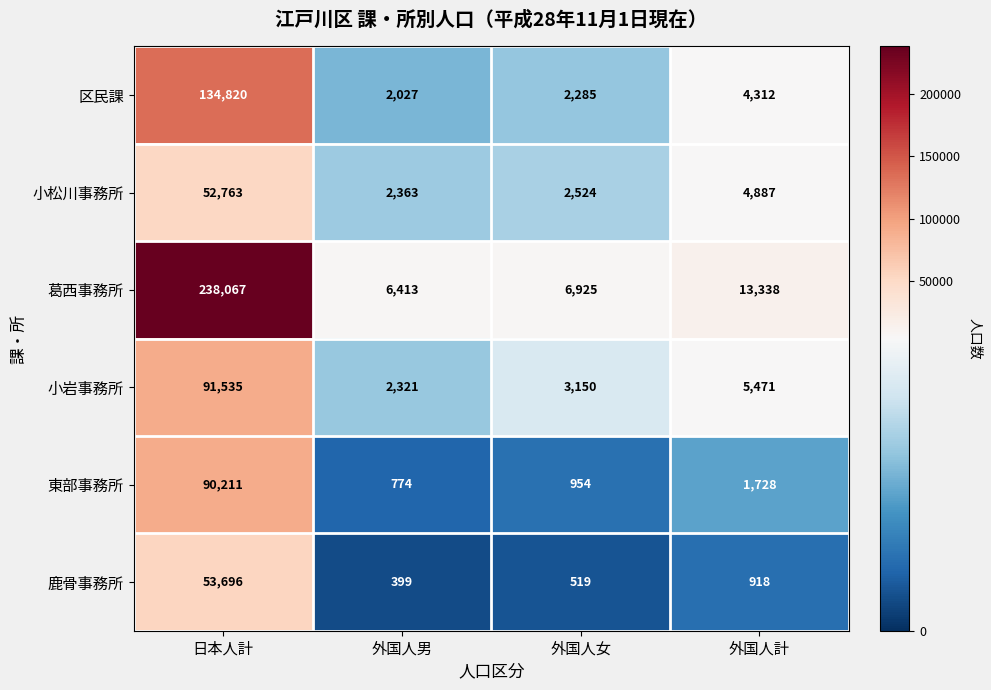

At which label is 東部事務所 closest to 45492?

外国人計